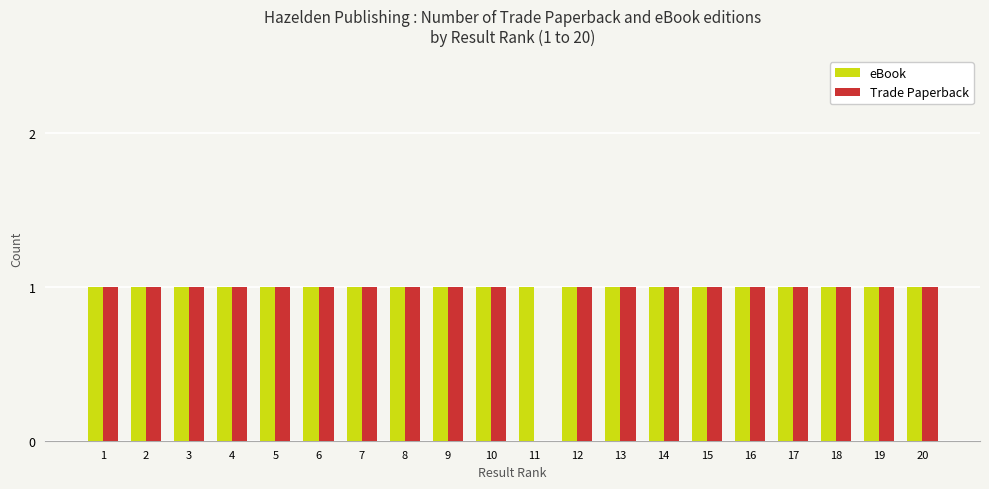

Reading right to left, what are all the values shown in this chart?

eBook: 1	1	1	1	1	1	1	1	1	1	1	1	1	1	1	1	1	1	1	1
Trade Paperback: 1	1	1	1	1	1	1	1	1	0	1	1	1	1	1	1	1	1	1	1